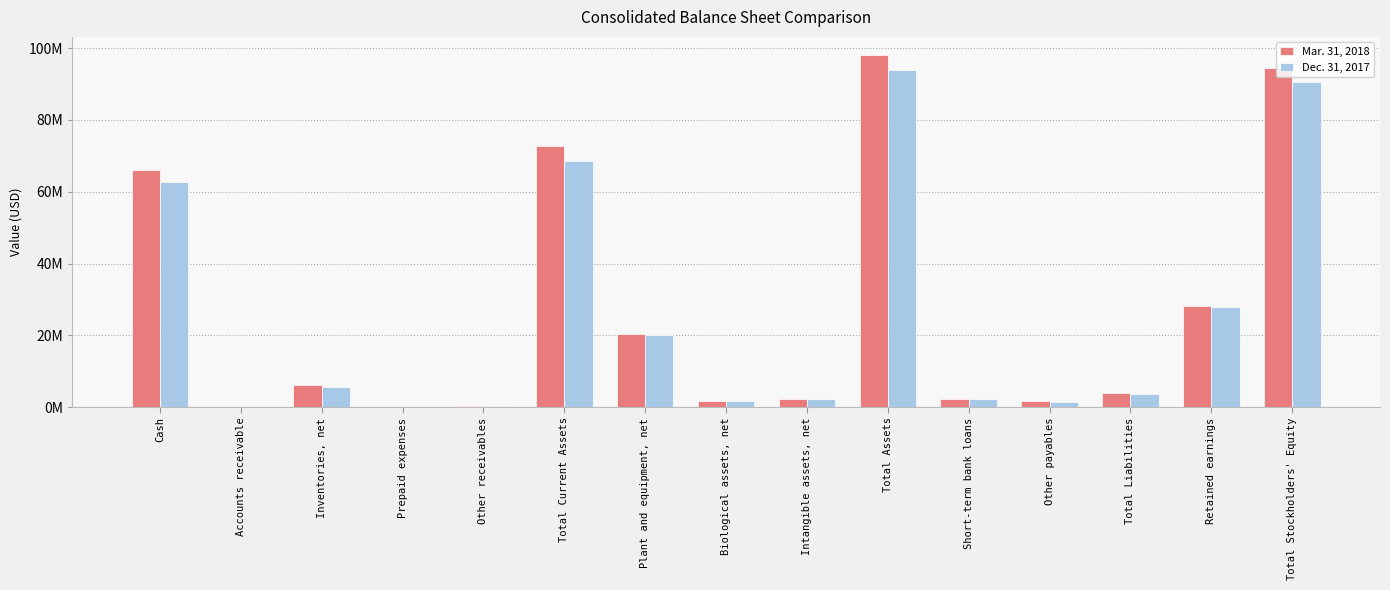

Is it true that Dec. 31, 2017 equals 405137 at Biological assets, net?

False